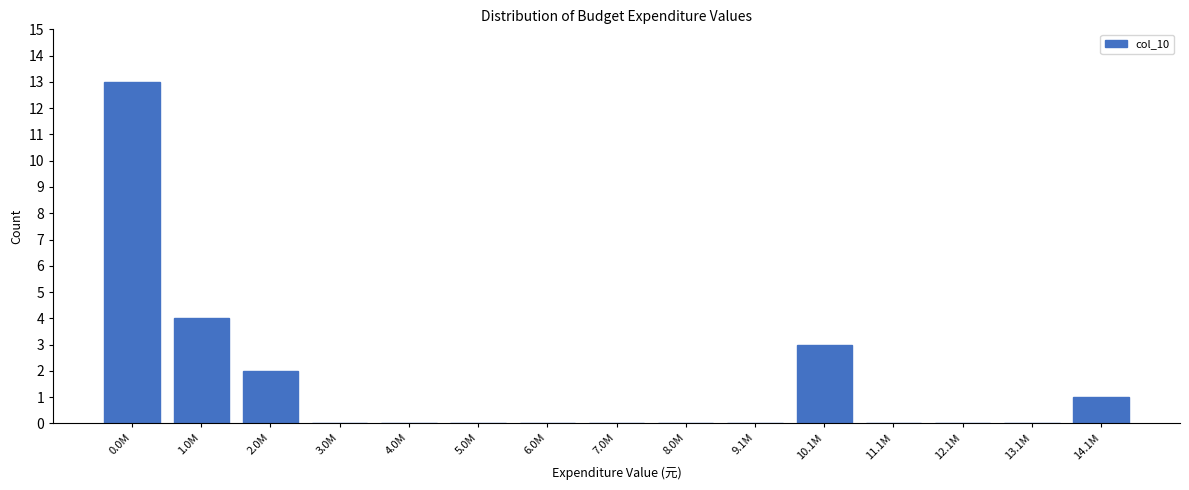

Reading left to right, extract all data points from this chart.

0.0M=13	1.0M=4	2.0M=2	3.0M=0	4.0M=0	5.0M=0	6.0M=0	7.0M=0	8.0M=0	9.1M=0	10.1M=3	11.1M=0	12.1M=0	13.1M=0	14.1M=1